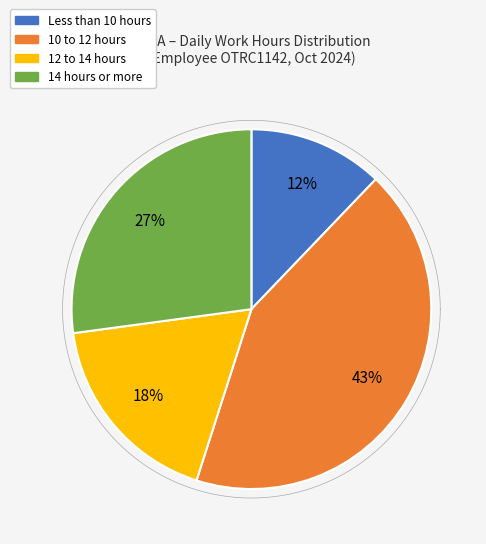

Is it true that Day 24 is 1% of the pie?

False